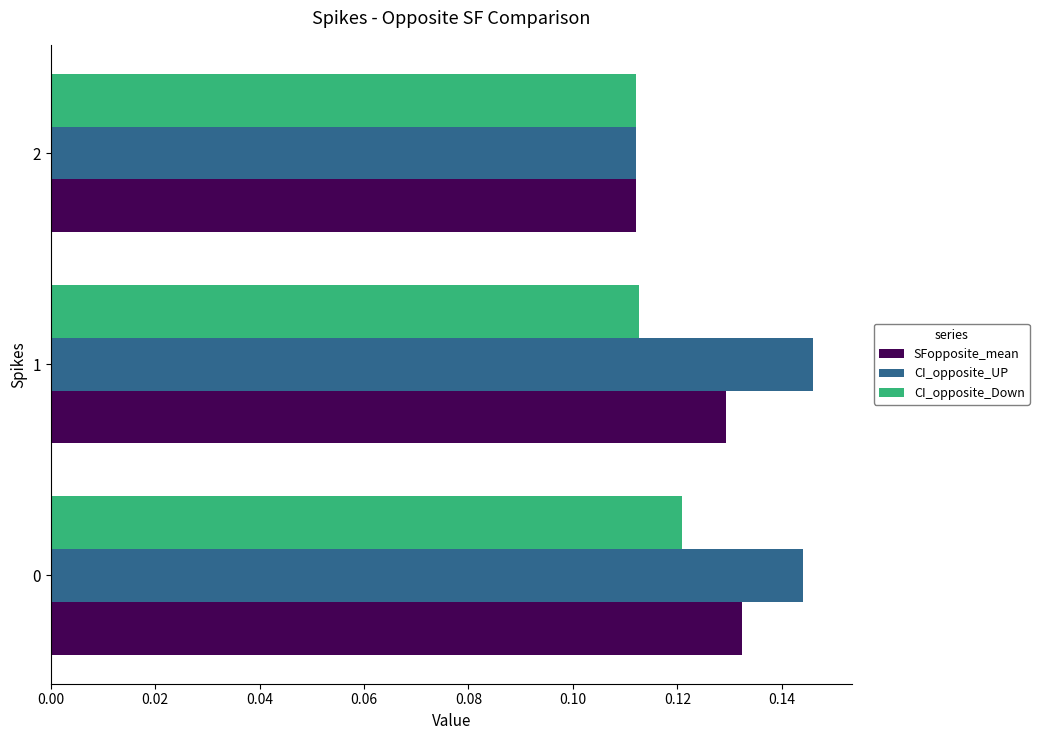

What is the sum of all SFopposite_mean values?

0.4